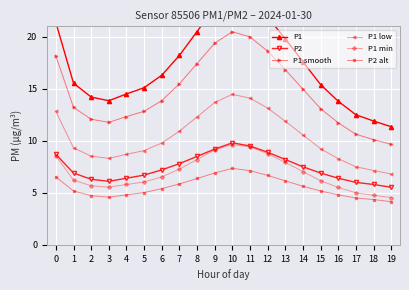

The P1 min series shows 4.3 at 6. True or false?

False